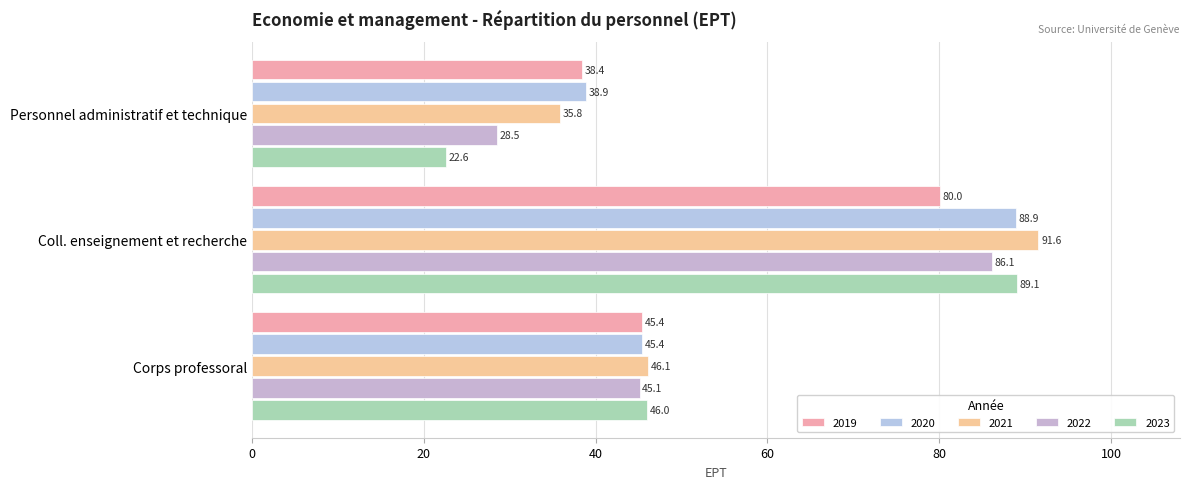

Where does the 2022 series first go above 45?

Corps professoral